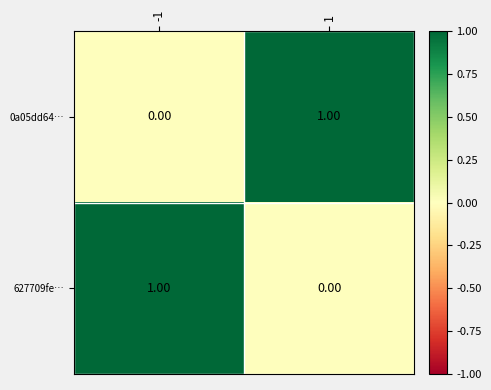

At 1, list the series in order from largest to smallest.

0a05dd64…, 627709fe…